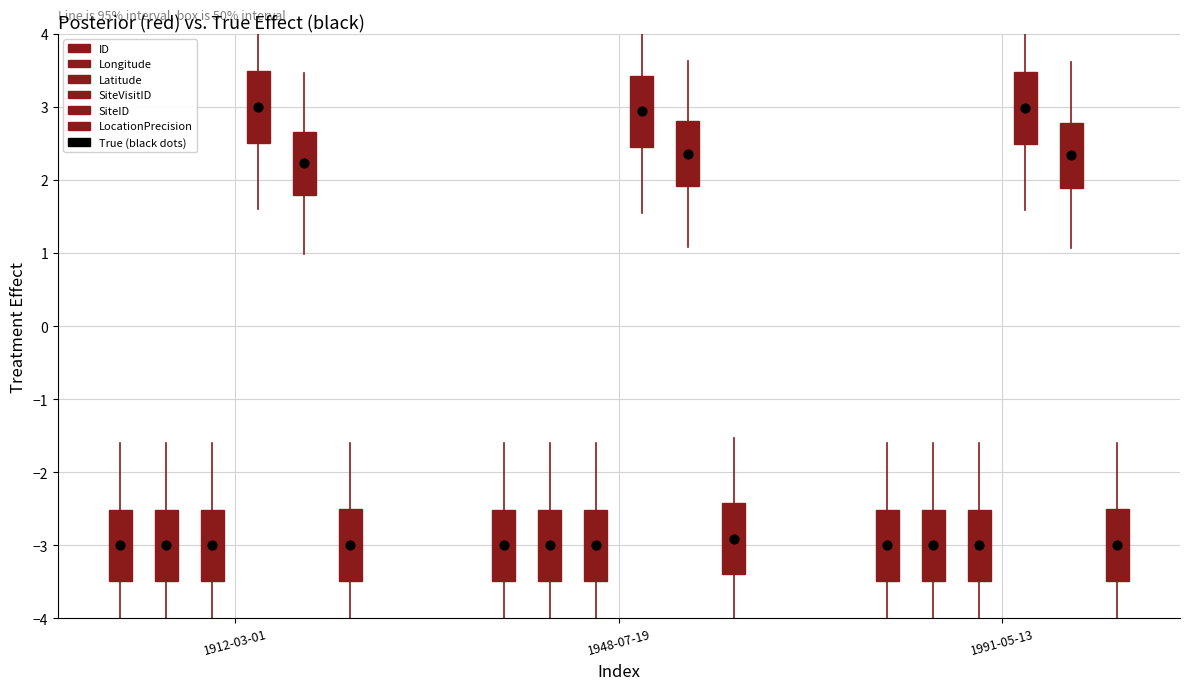

What are all the series names shown in the legend?

ID, Longitude, Latitude, SiteVisitID, SiteID, LocationPrecision